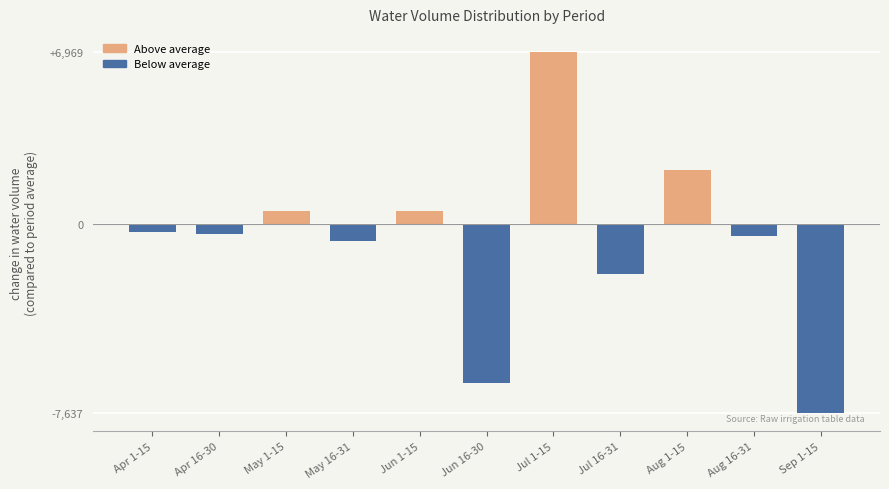

Reading left to right, list all the values displayed in this chart.

Apr 1-15=-294.5	Apr 16-30=-372.4	May 1-15=529.0	May 16-31=-668.8	Jun 1-15=529.0	Jun 16-30=-6409.8	Jul 1-15=6968.8	Jul 16-31=-2013.2	Aug 1-15=2188.8	Aug 16-31=-457.1	Sep 1-15=-7637.4